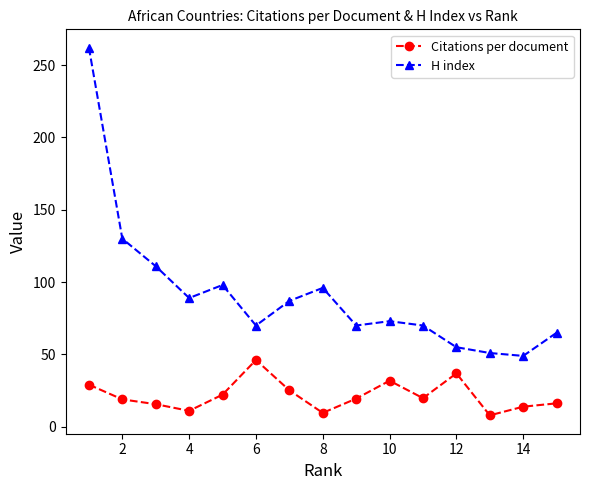

What is the greatest value displayed?

262.0